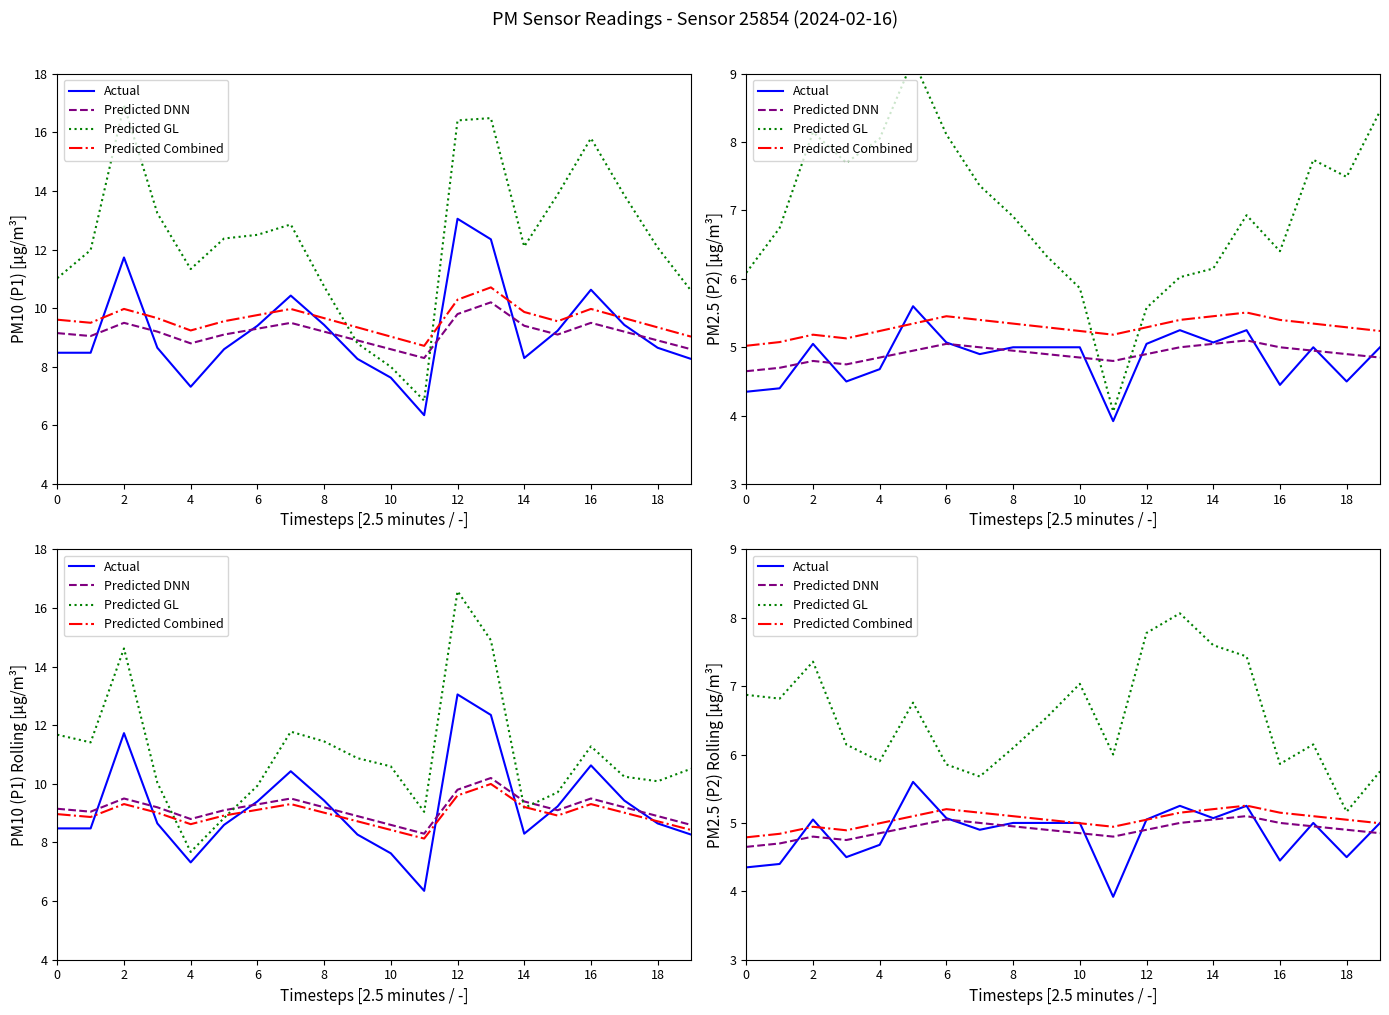

How many data points in Actual are above 5?

7